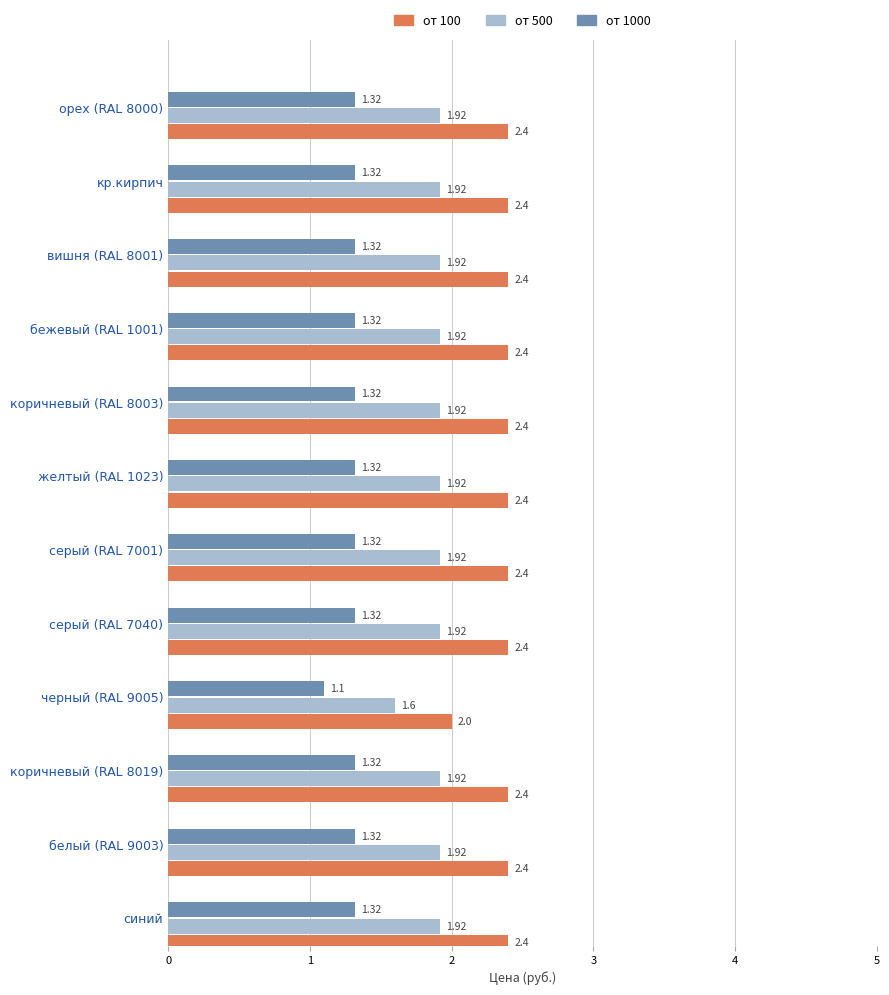

Which series has the largest total across all categories?

от 100